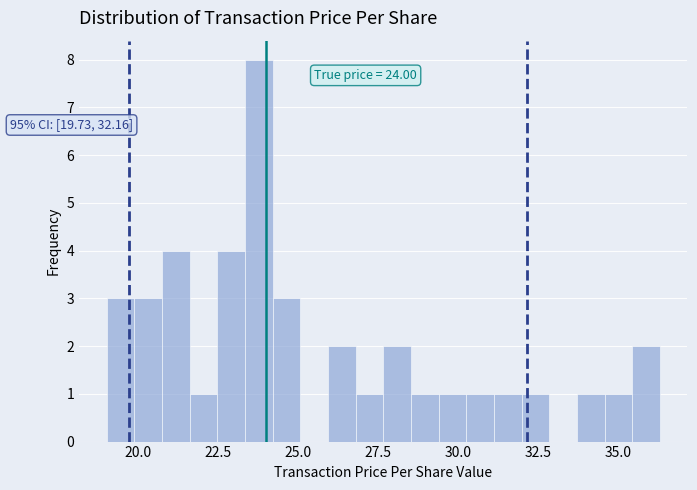

Read against the x-axis, roughly where is the centre of the tallest bar?

24.0